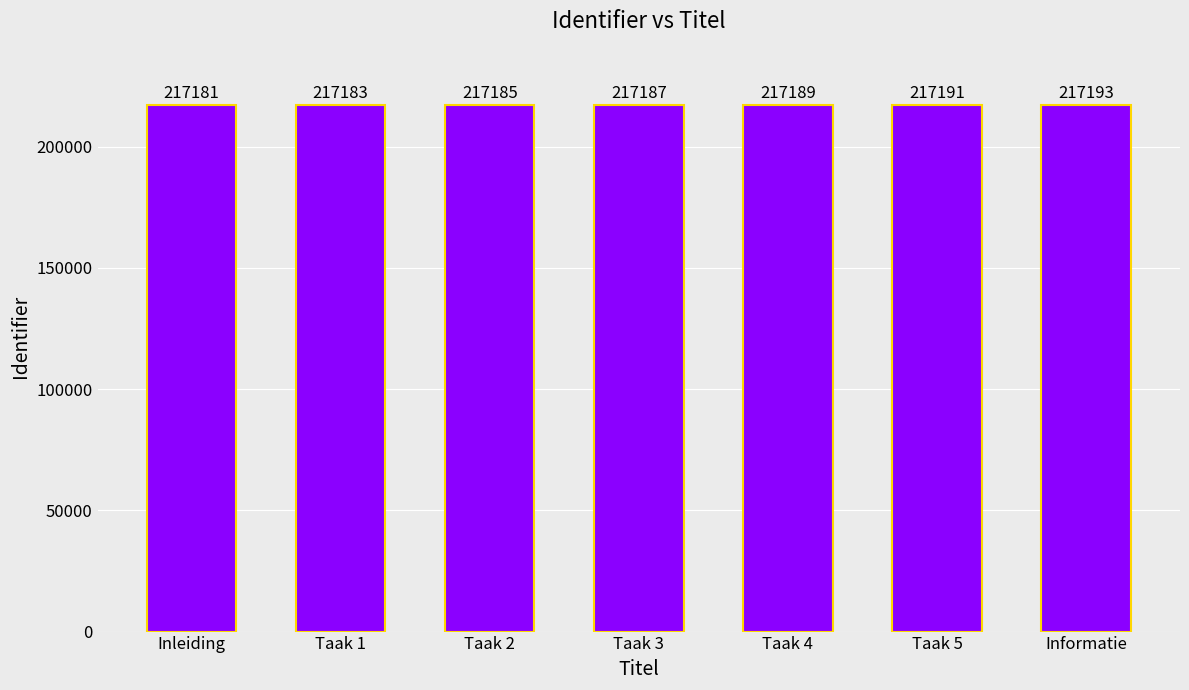

What is the label of the 7th bar from the left?

Informatie